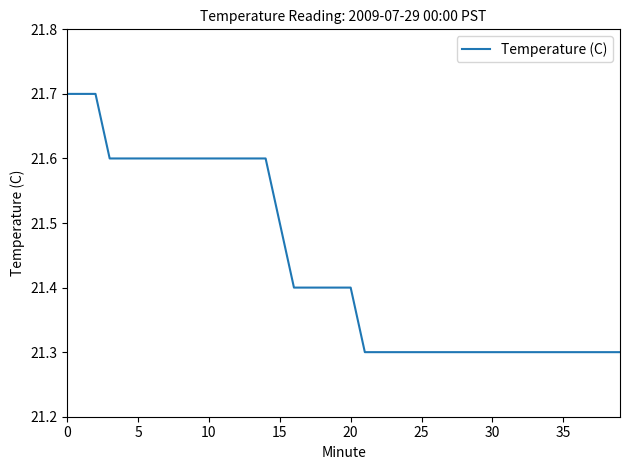

What is the difference between the maximum and minimum values?

0.4